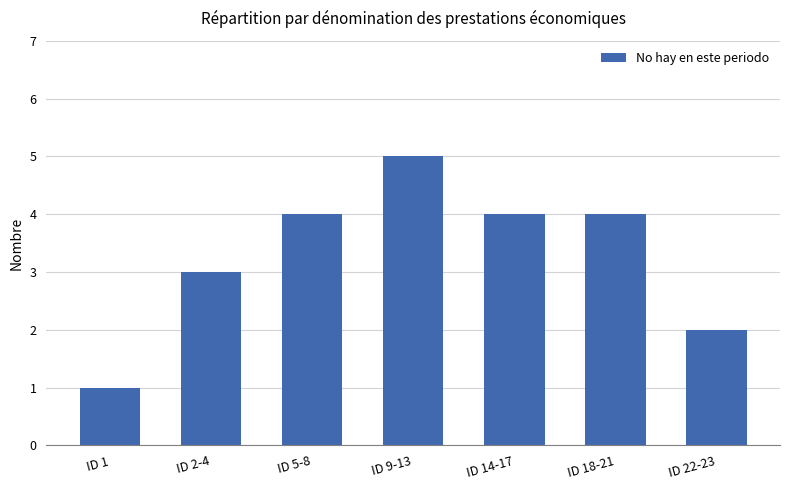

Does the chart contain any negative values?

No